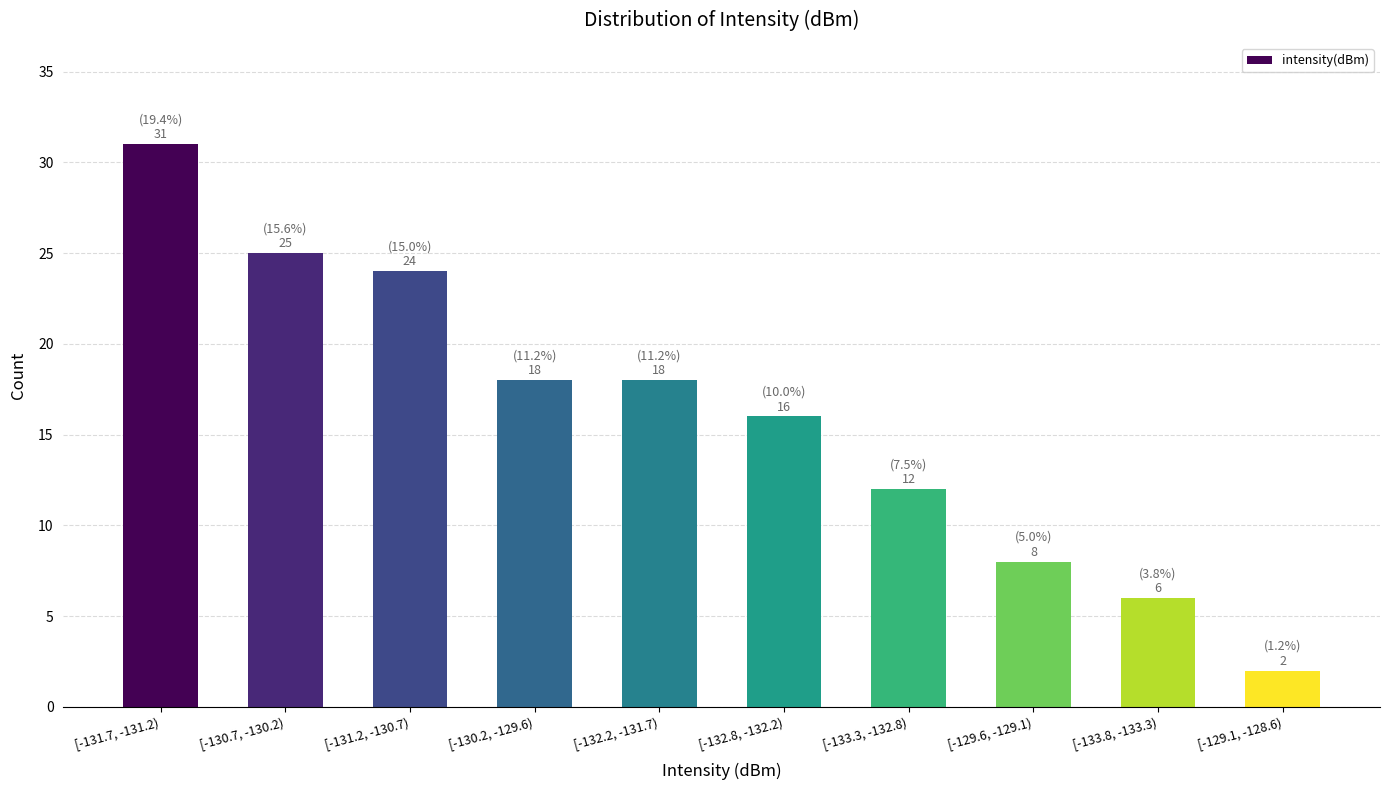

Reading left to right, what are all the values shown in this chart?

[-131.7, -131.2)=31	[-130.7, -130.2)=25	[-131.2, -130.7)=24	[-130.2, -129.6)=18	[-132.2, -131.7)=18	[-132.8, -132.2)=16	[-133.3, -132.8)=12	[-129.6, -129.1)=8	[-133.8, -133.3)=6	[-129.1, -128.6)=2